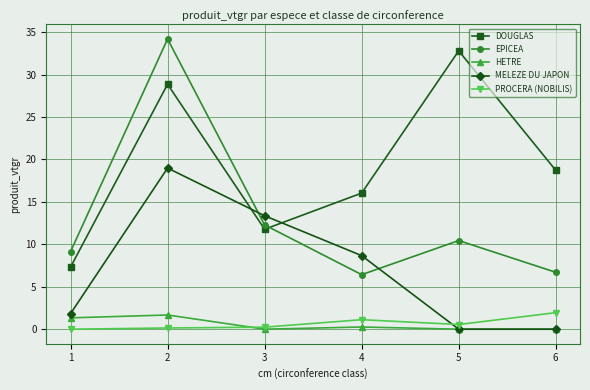

Which series has the largest total across all categories?

DOUGLAS